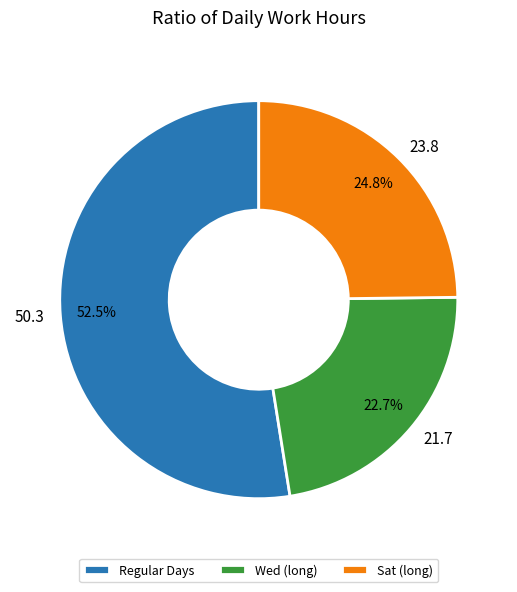

Combined, what portion of the pie is Sat (long) and Wed (long)?

47.5%